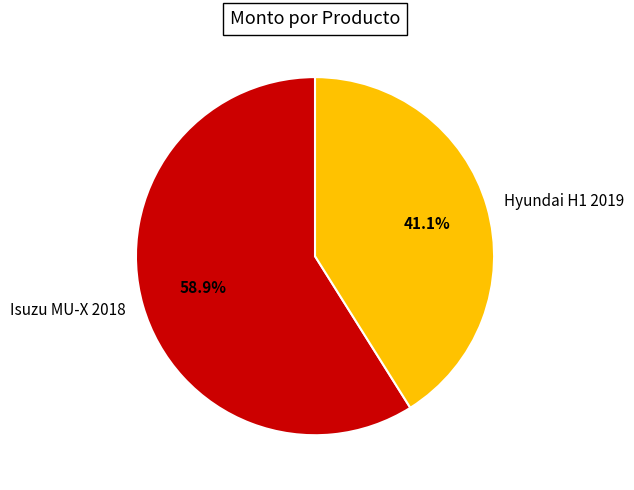

To the nearest percent, what is the average slice percentage?

50%